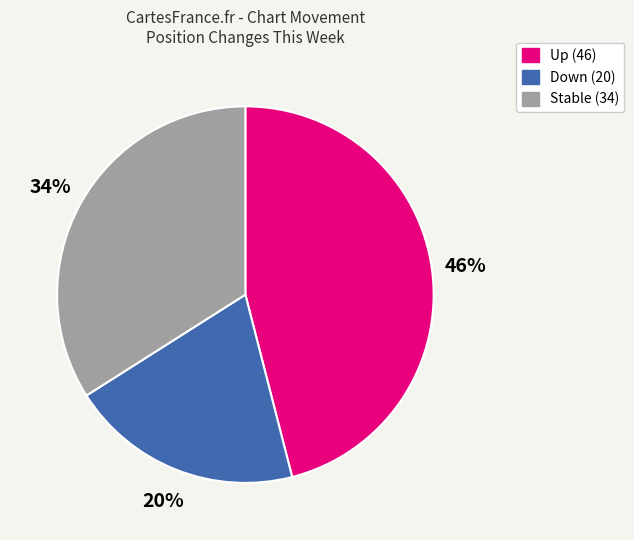

To the nearest percent, what is the difference between the largest and smallest slice percentages?

26%